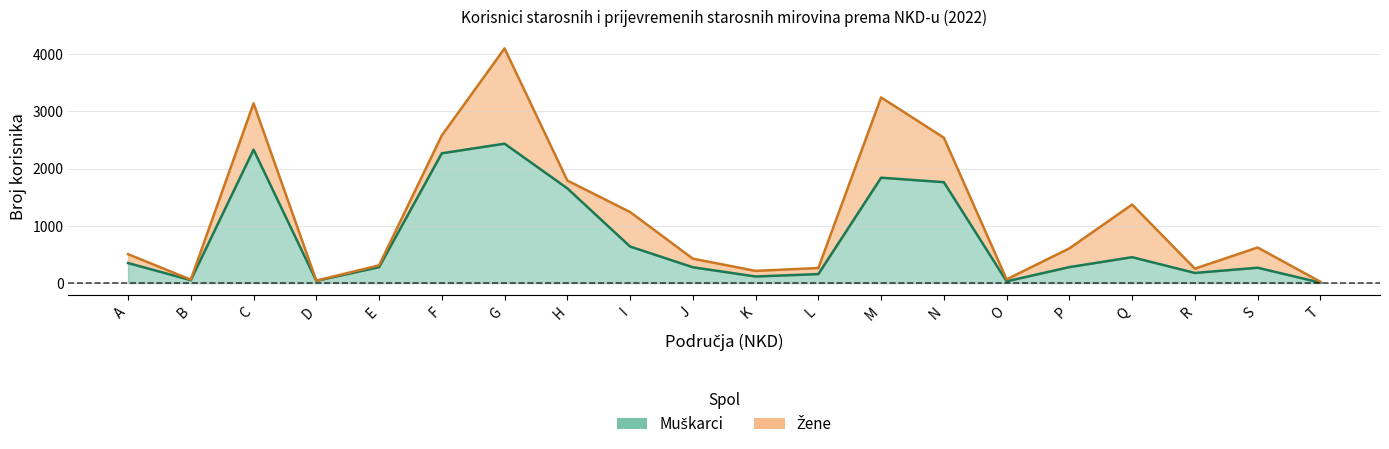

Approximately how many times larger is the value at P compared to A?

0.8